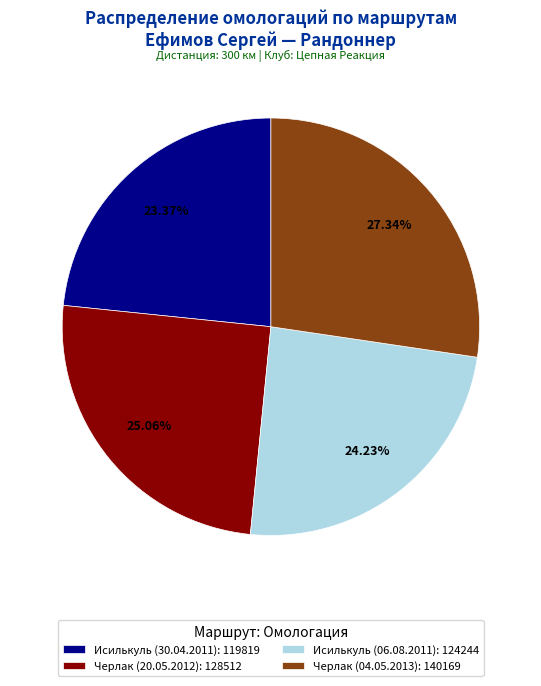

Which has a higher value, Черлак (04.05.2013) or Исилькуль (06.08.2011)?

Черлак (04.05.2013)